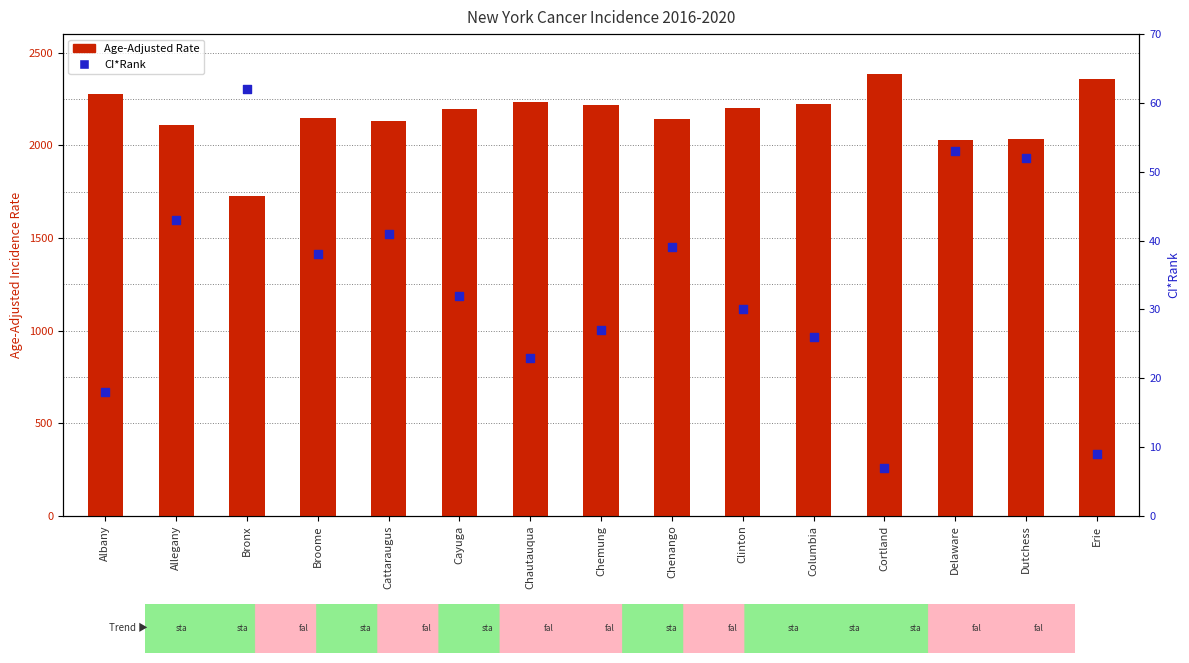

At how many categories does at least one series exceed 18?

15